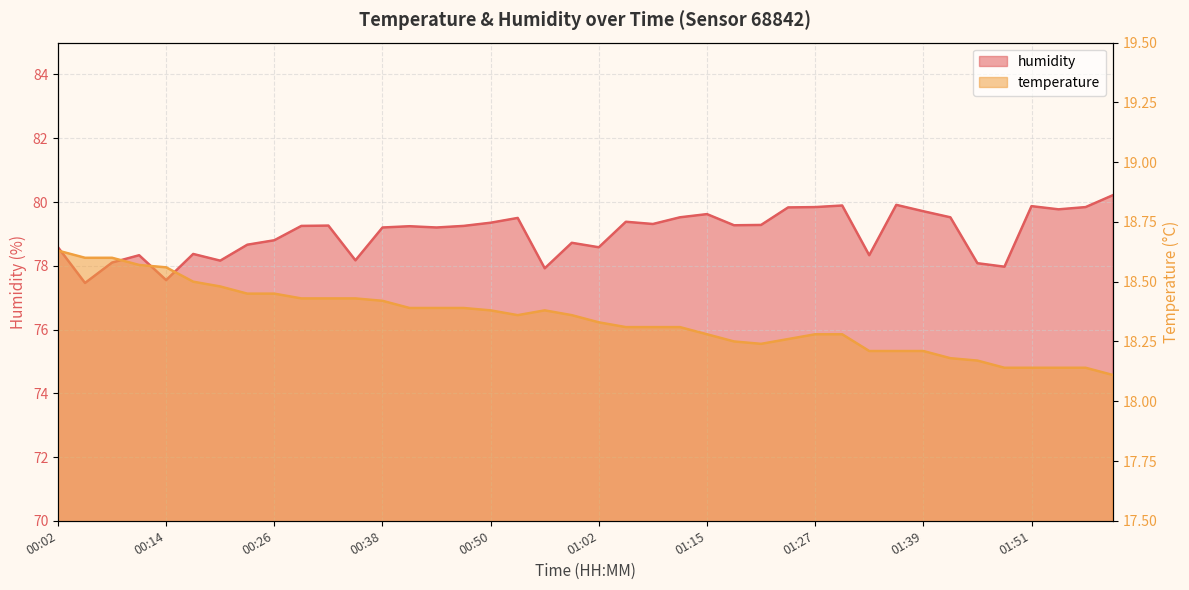

Rank the categories by temperature value from highest to lowest.

00:02, 00:05, 00:08, 00:11, 00:14, 00:17, 00:20, 00:23, 00:26, 00:29, 00:32, 00:35, 00:38, 00:41, 00:44, 00:47, 00:50, 00:56, 00:53, 00:59, 01:02, 01:05, 01:08, 01:11, 01:15, 01:27, 01:30, 01:24, 01:18, 01:21, 01:33, 01:36, 01:39, 01:42, 01:45, 01:48, 01:51, 01:54, 01:57, 02:00